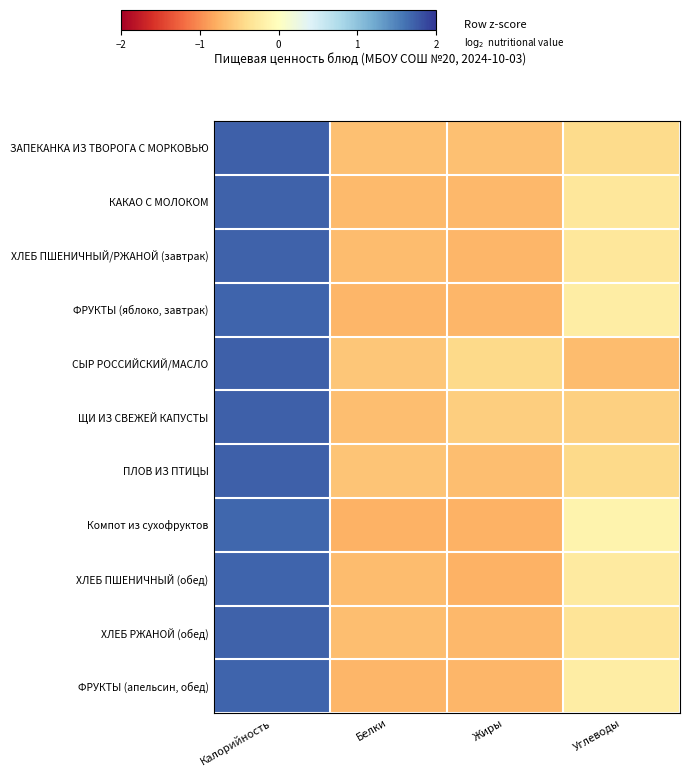

What is the spread (max minus min) of values at Жиры?

0.3